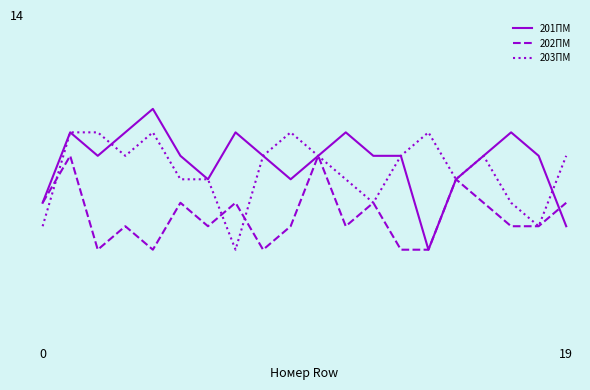

Is this an area chart (filled region under the line)?

No